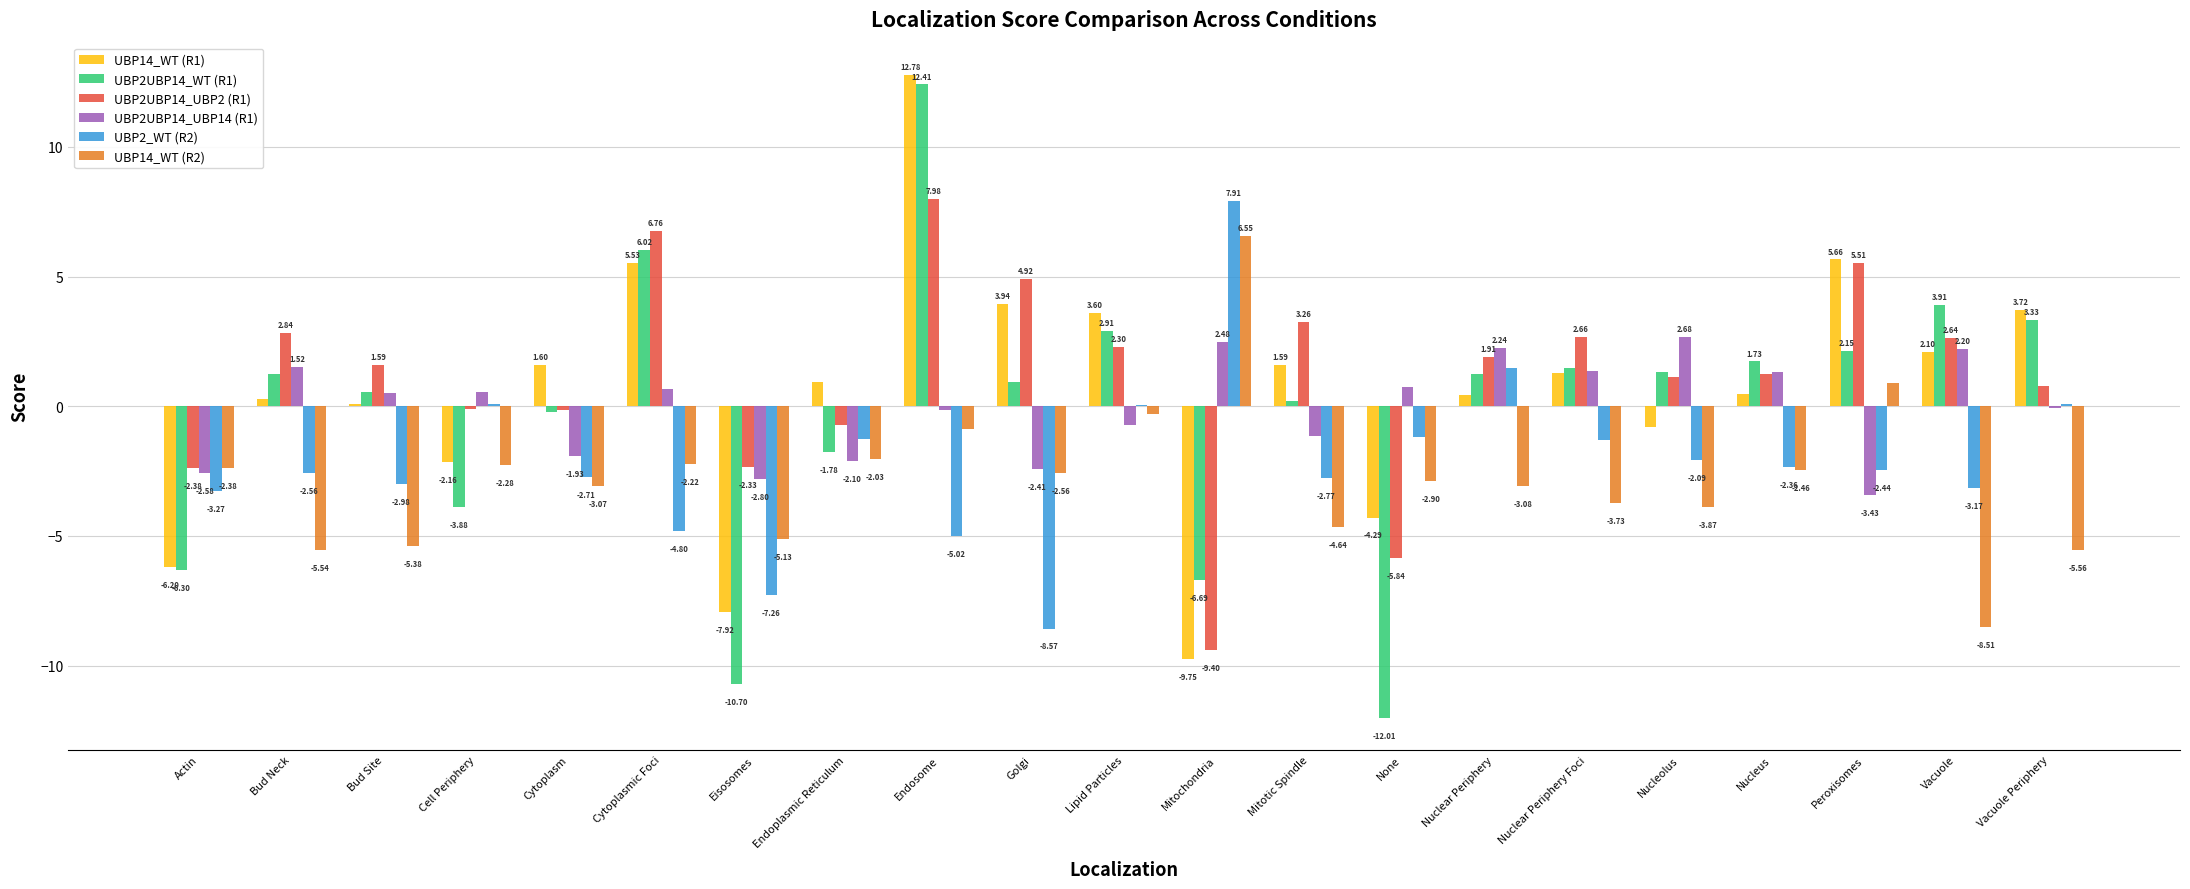

At which category is the sum across all series the highest?

Endosome